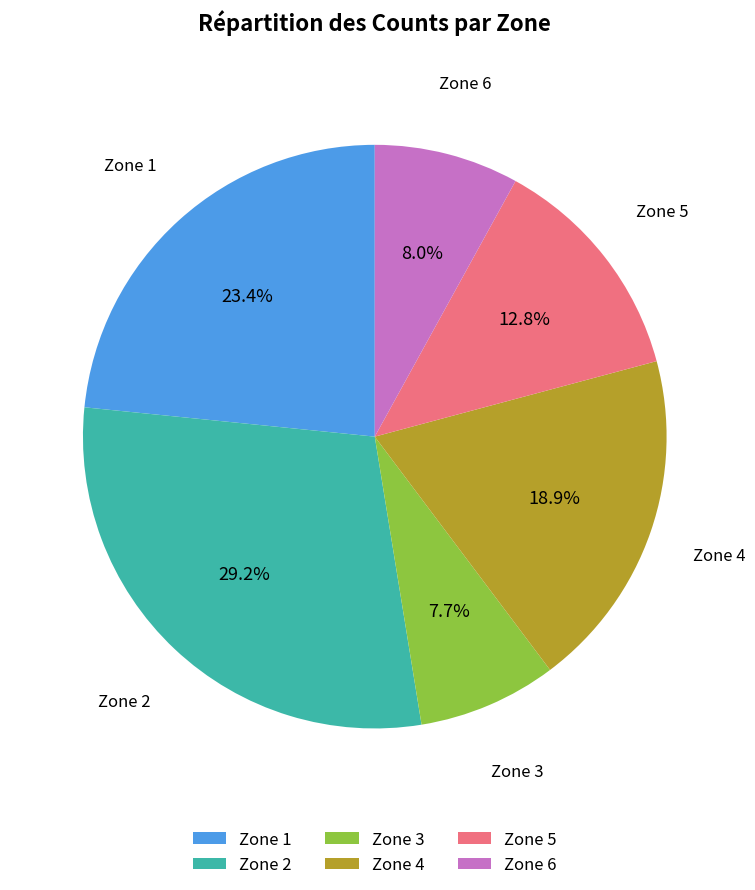

What is the largest slice in the pie chart?

Zone 2